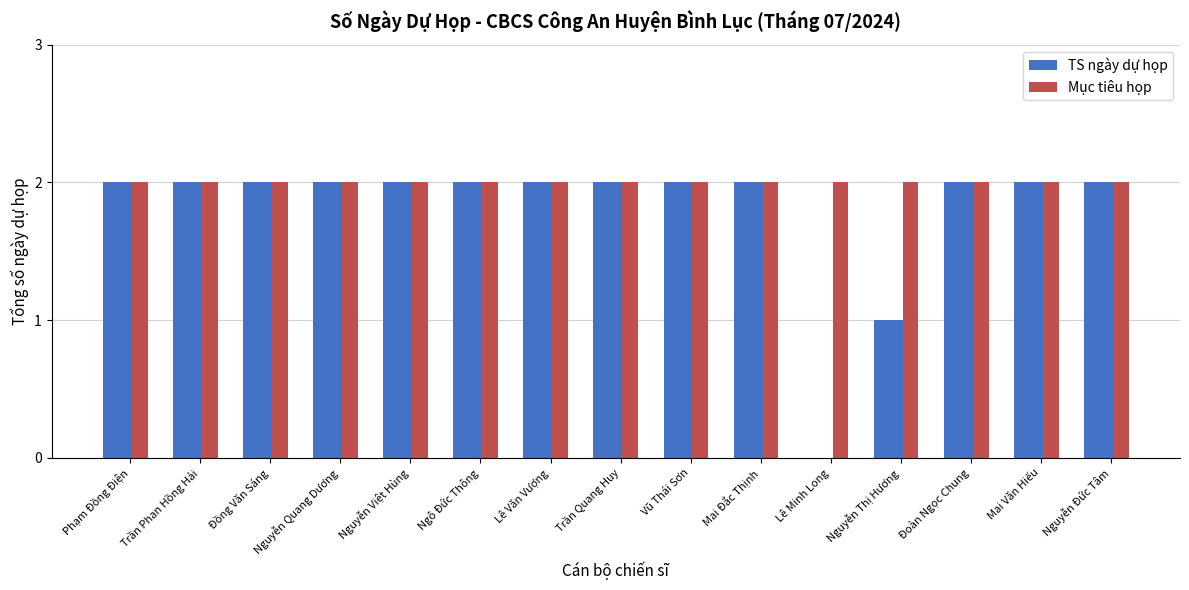

What is the sum of all Mục tiêu họp values?

30